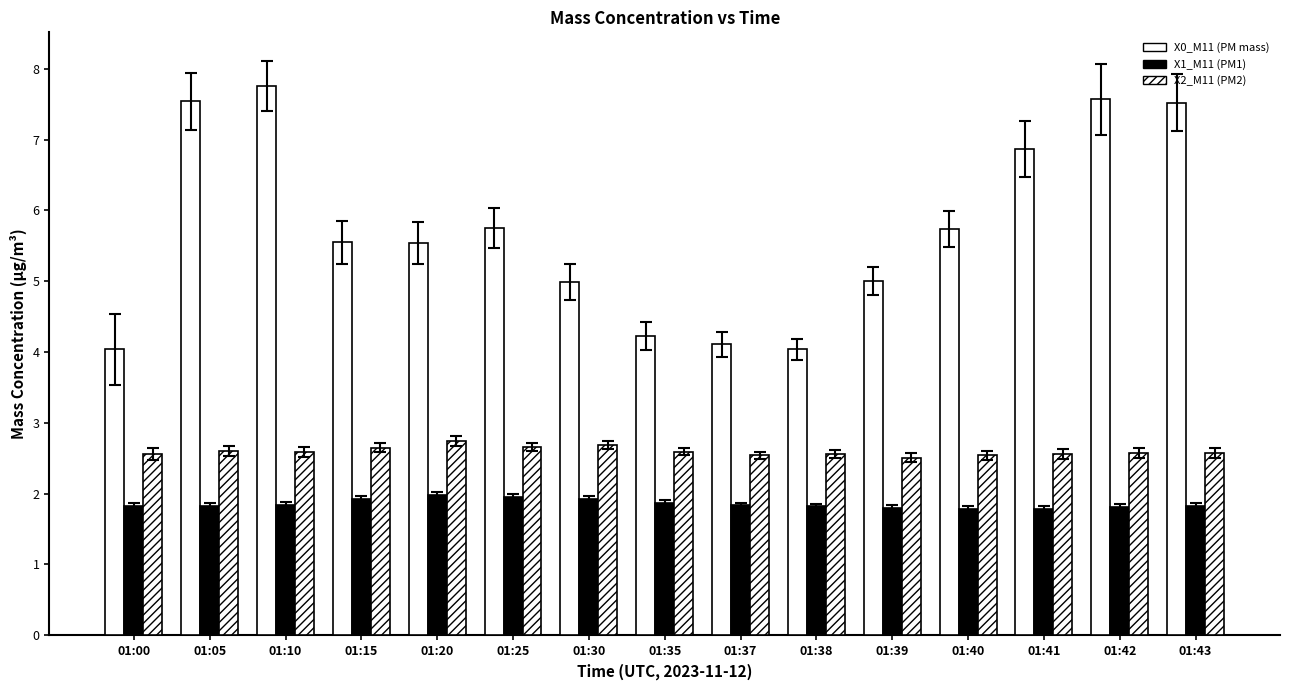

How many bars are there in total?

45